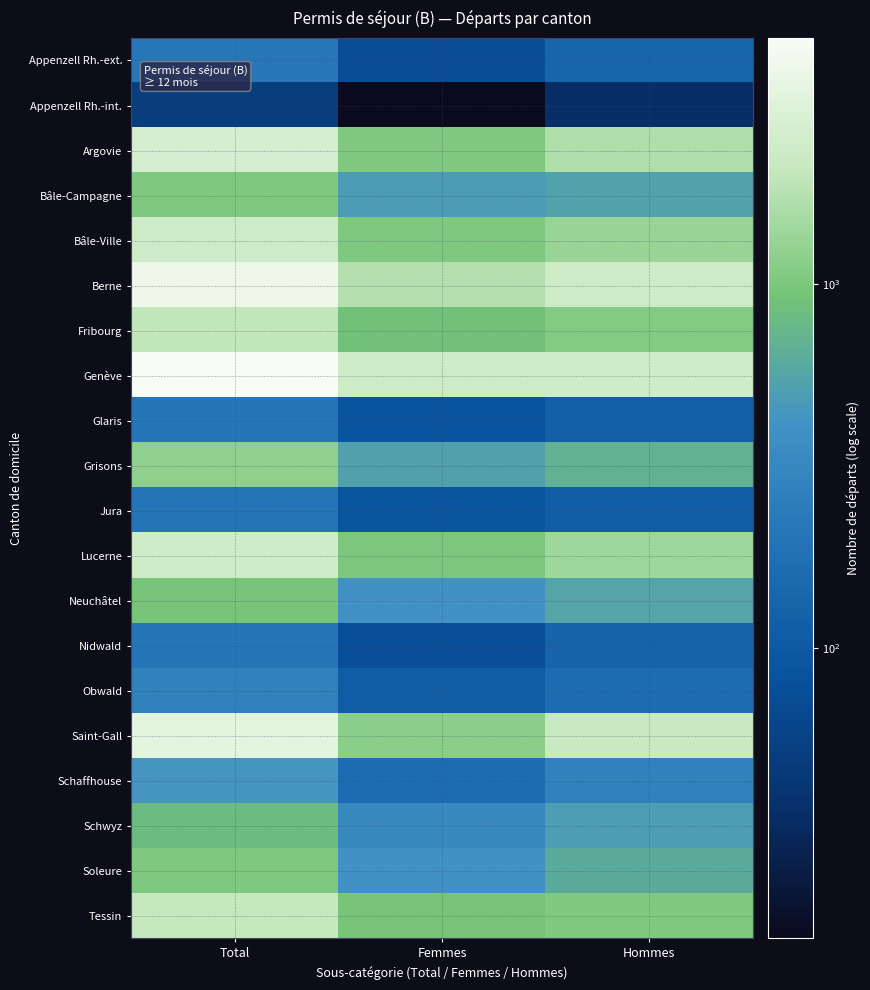

What is the difference between the highest and lowest values at Hommes?

2343